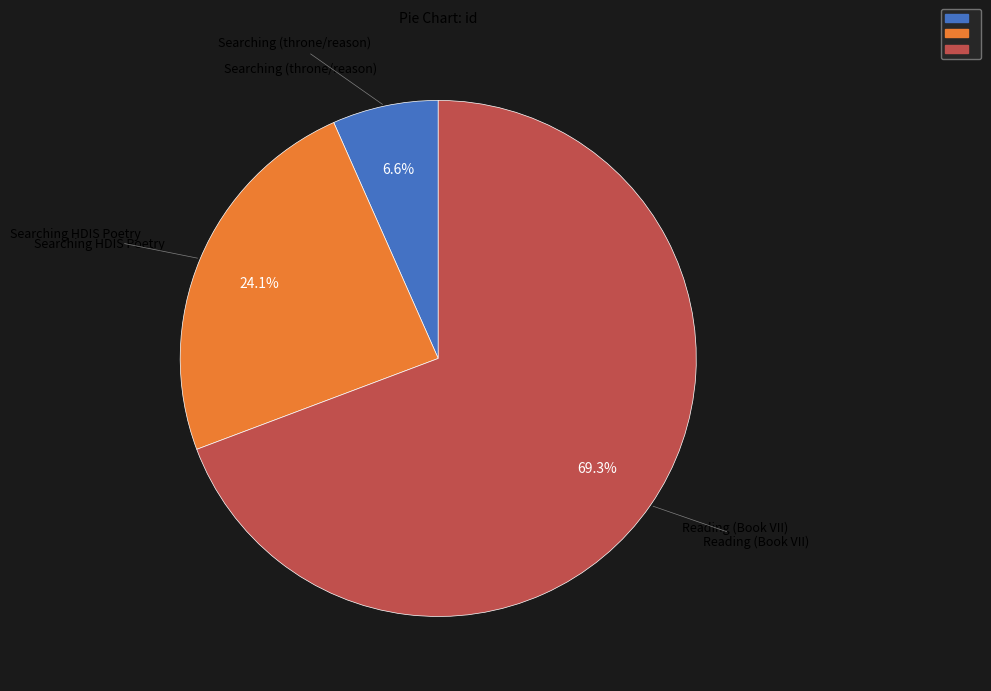

Is there any slice that represents more than half of the pie?

Yes